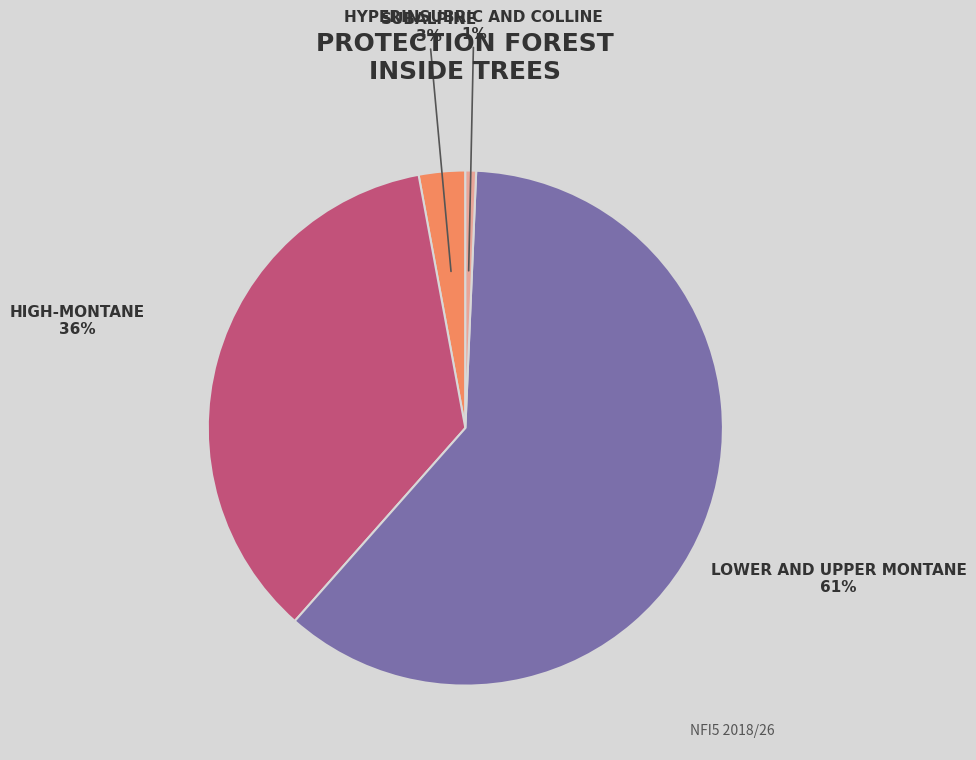

Is there a majority slice in this chart?

Yes